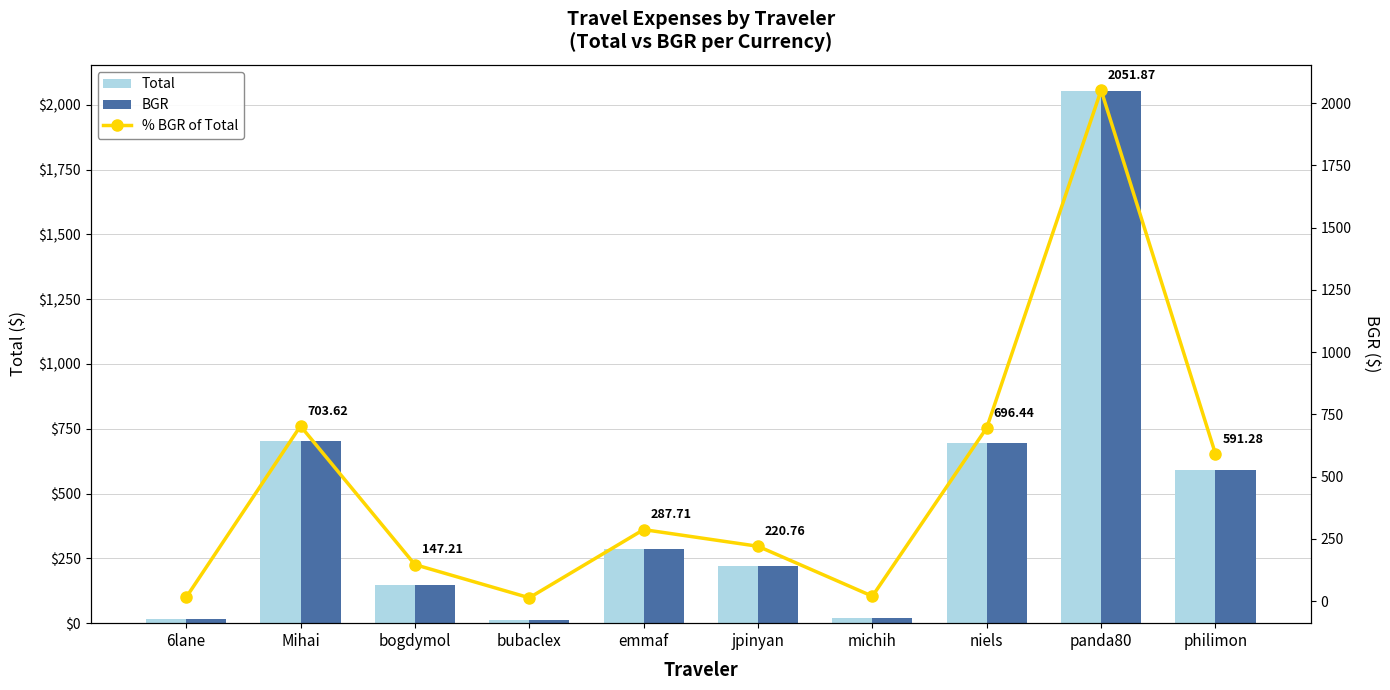

At which label does BGR first exceed 287?

Mihai